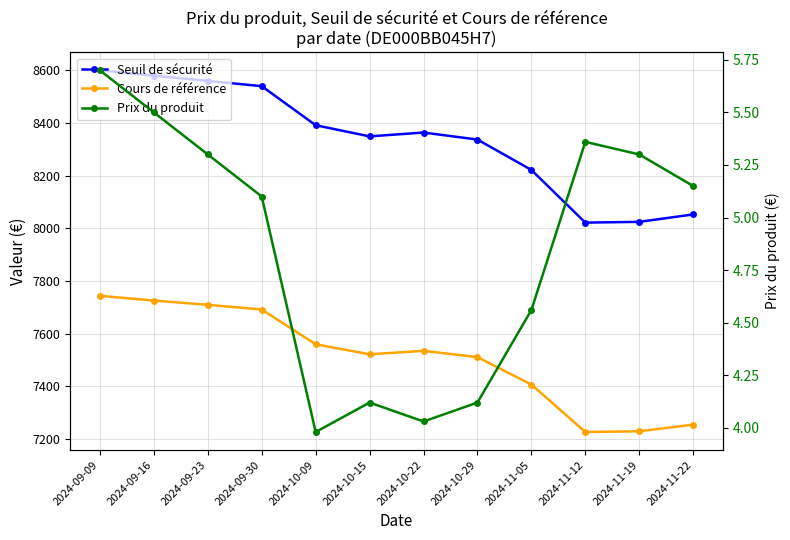

In Prix du produit, how many points are lower than both neighbors (excluding endpoints)?

2